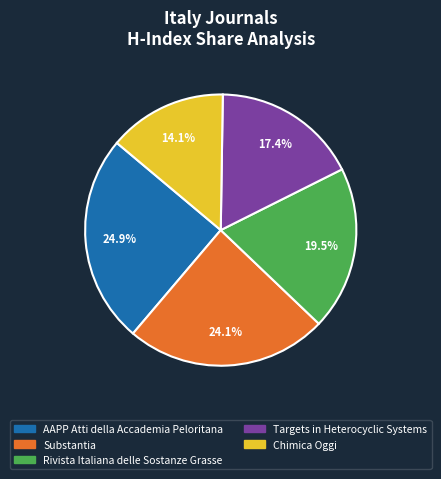

Is there a majority slice in this chart?

No